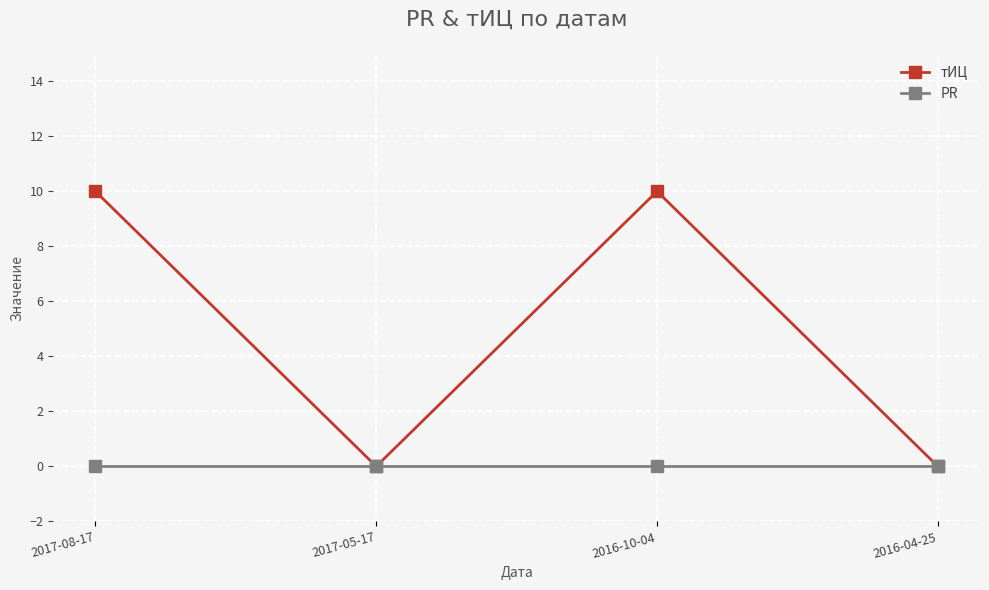

Which series has the largest range (max minus min)?

тИЦ